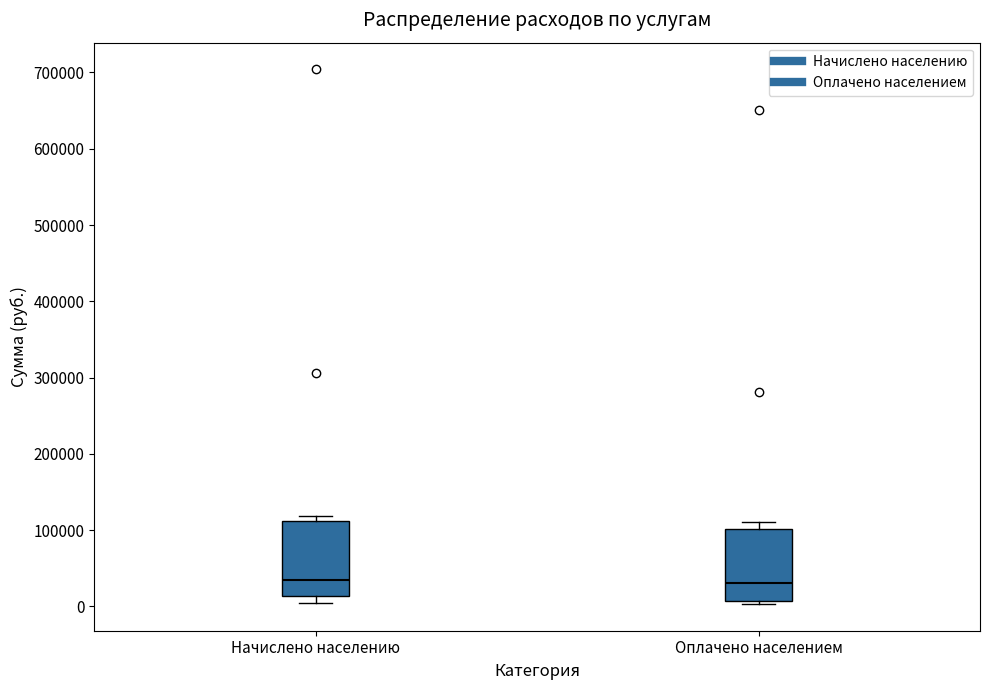

Reading left to right, read every box against the y-axis: the position of its median line, the range the box covers, and the ends of its whiskers. The values are not printed on the chart, so give them approximately, as read against the axis.

Начислено населению: median 30000, box 10000 to 110000, whiskers 0 to 120000
Оплачено населением: median 30000, box 10000 to 100000, whiskers 0 to 110000